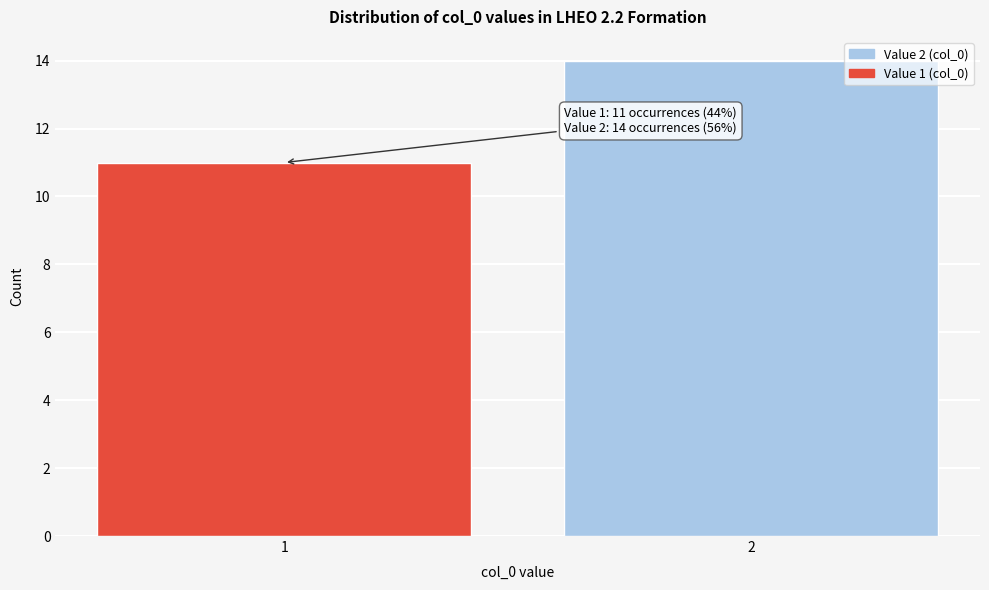

Reading left to right, what are all the values shown in this chart?

11	14